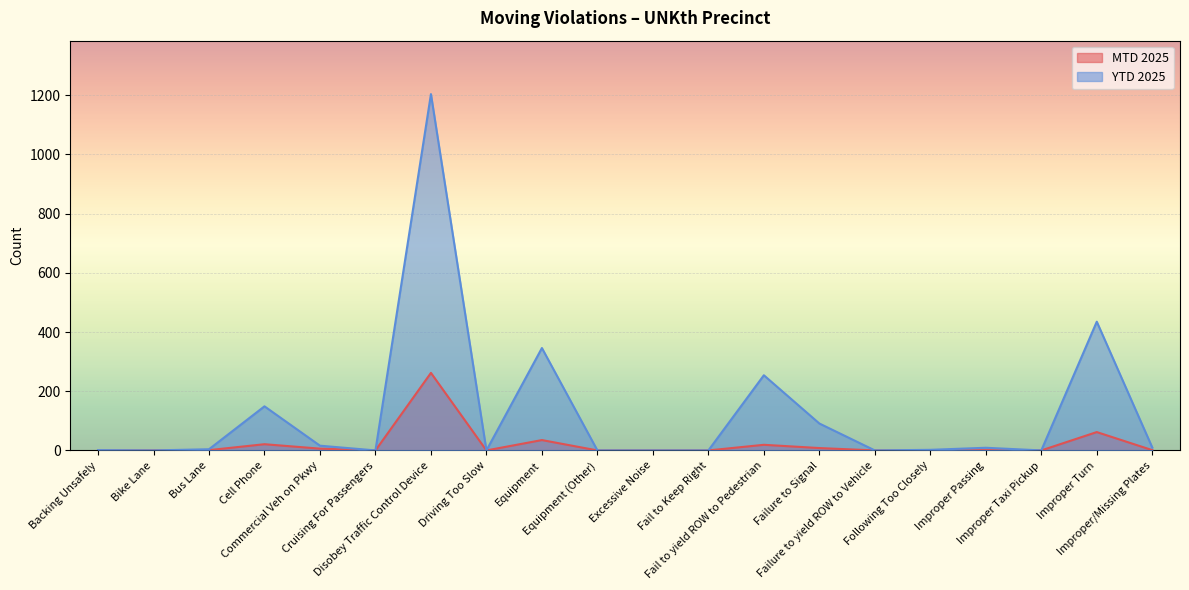

How many lines are shown in the chart?

2